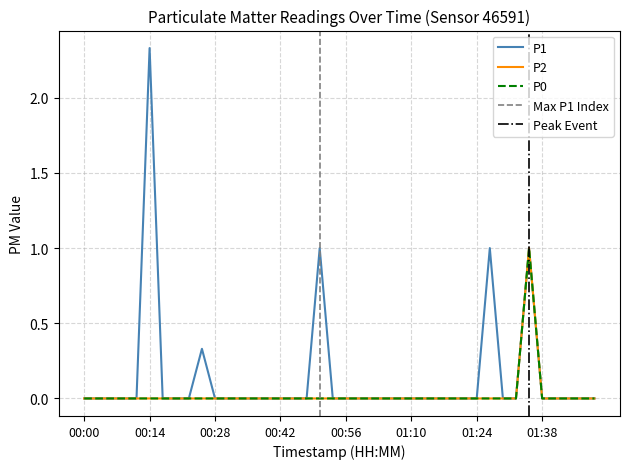

What are all the series names shown in the legend?

P1, P2, P0